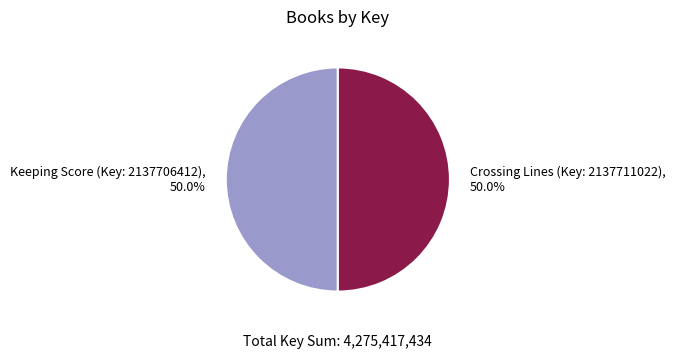

Is the sum of Keeping Score (Key: 2137706412) and Crossing Lines (Key: 2137711022) greater than half?

Yes